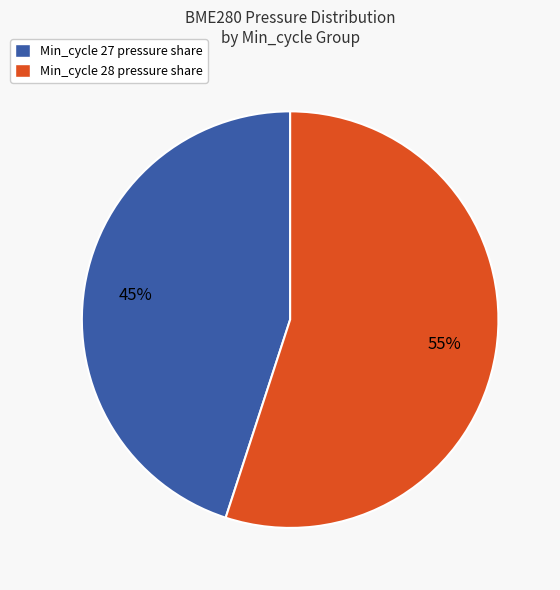

To the nearest percent, what percentage of the pie is Min_cycle 27 pressure share?

45%